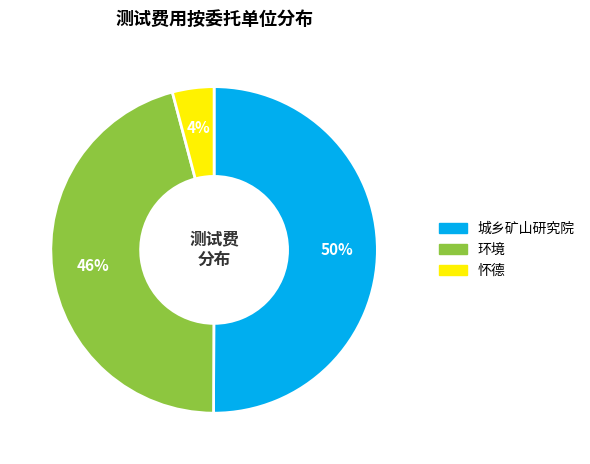

To the nearest percent, what is the average slice percentage?

33%